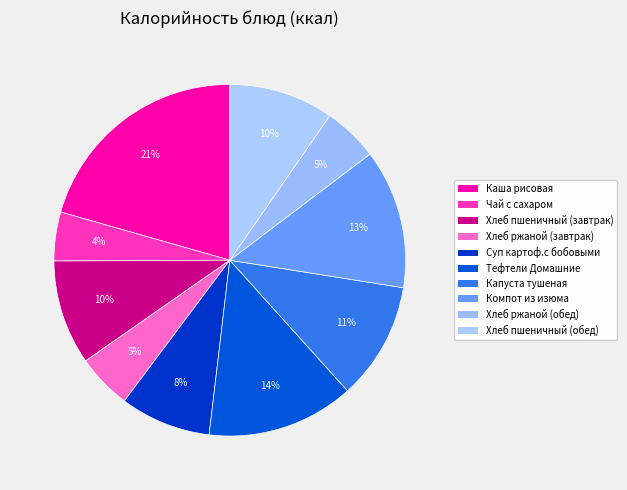

What is the change in value from Тефтели Домашние to Хлеб ржаной (обед)?

-104.0